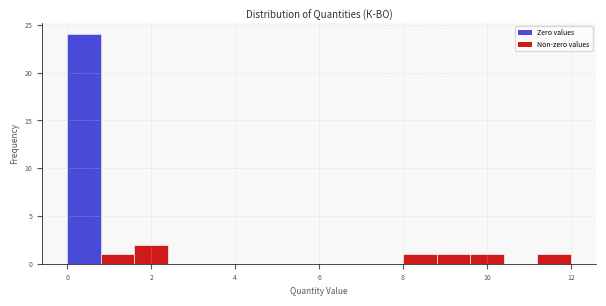

Reading left to right, transcribe this chart: for each bar, give the range it covers on the x-axis and its height. The values are not printed on the chart, so give them approximately, as read against the axis.

0.0 to 0.8: 24
0.8 to 1.6: 1
1.6 to 2.4: 2
2.4 to 3.2: 0
3.2 to 4.0: 0
4.0 to 4.8: 0
4.8 to 5.6: 0
5.6 to 6.4: 0
6.4 to 7.2: 0
7.2 to 8.0: 0
8.0 to 8.8: 1
8.8 to 9.6: 1
9.6 to 10.4: 1
10.4 to 11.2: 0
11.2 to 12.0: 1